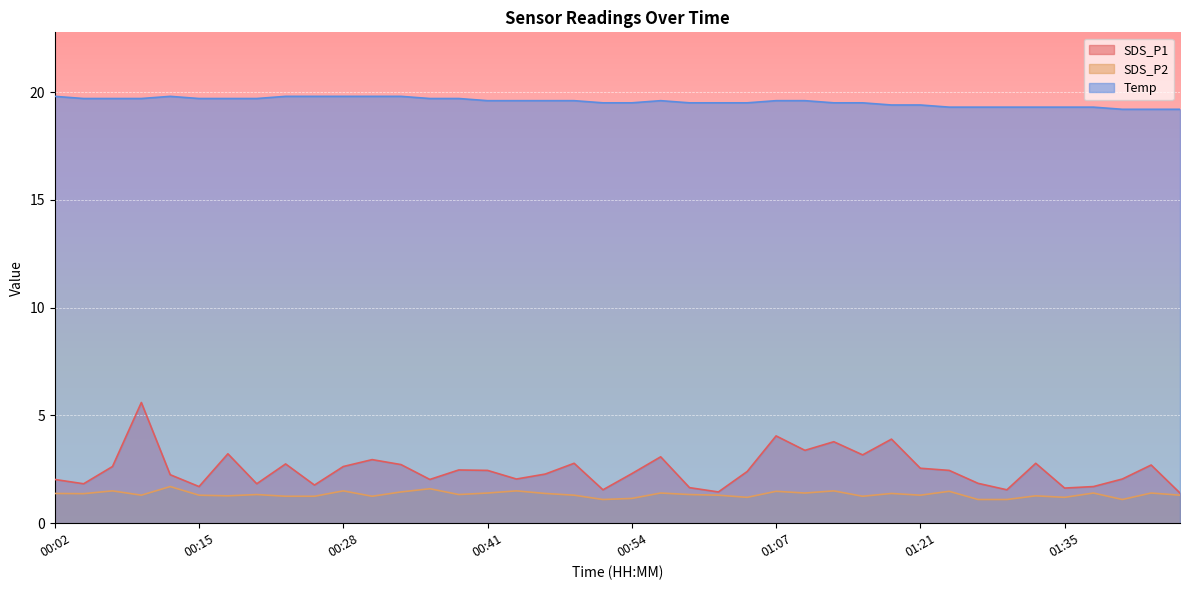

Is the value of Temp at 00:39 greater than the value of SDS_P1 at 01:16?

Yes